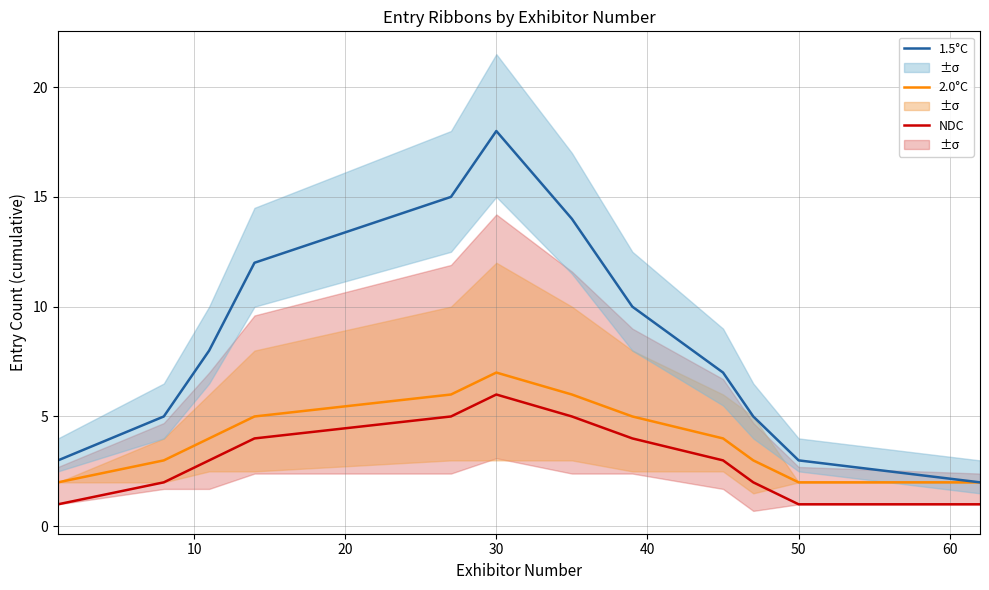

Which series changed the most between 60 and 10?

1.5°C